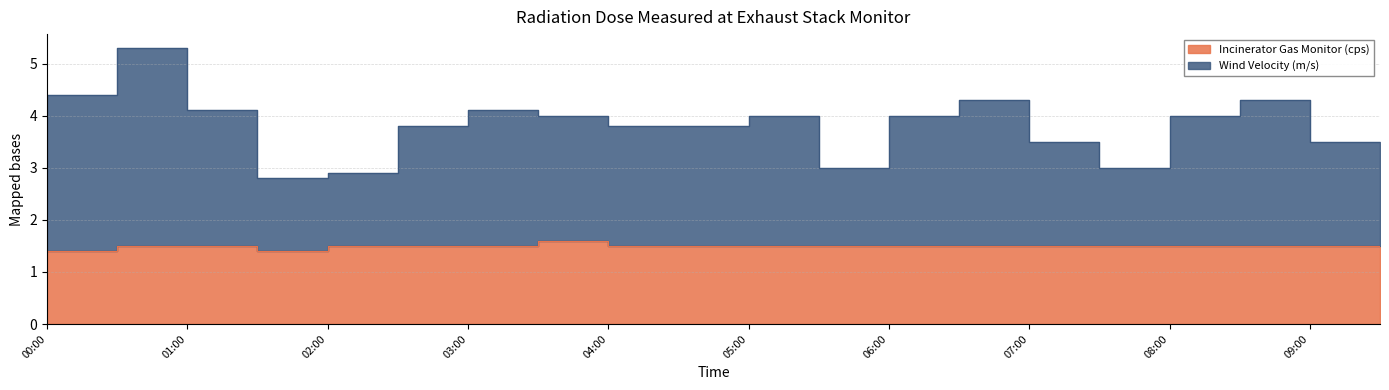

Is the value of Wind Velocity (m/s) at 09:00 greater than the value of Incinerator Gas Monitor (cps) at 09:00?

Yes